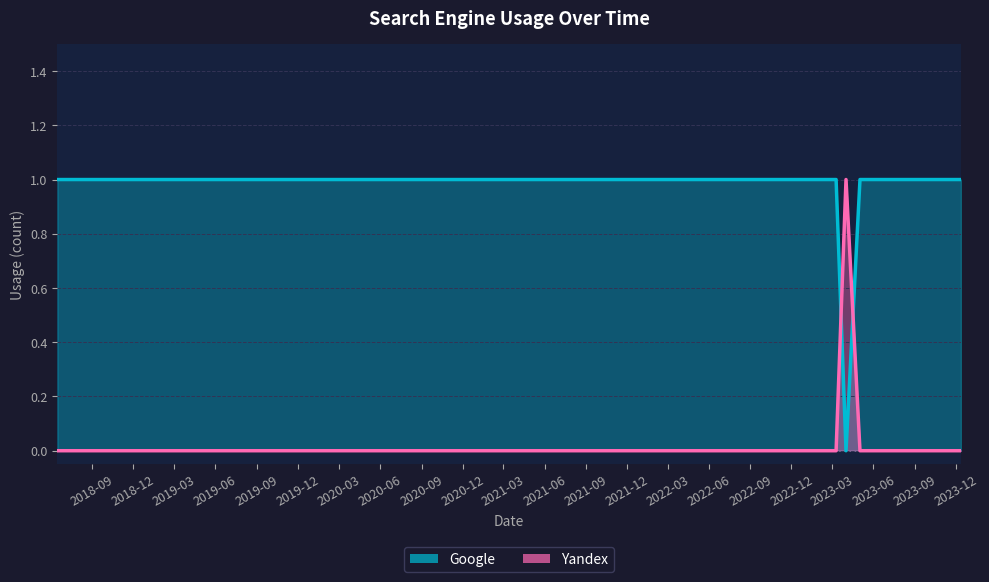

After their last crossing, which series has the higher values: Yandex or Google?

Google